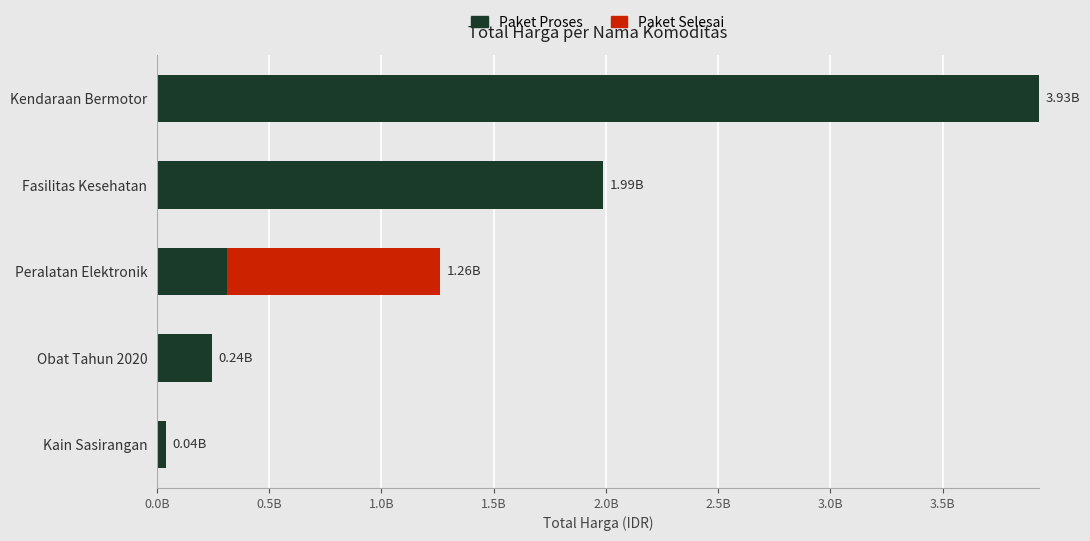

What are all the series names shown in the legend?

Paket Proses, Paket Selesai